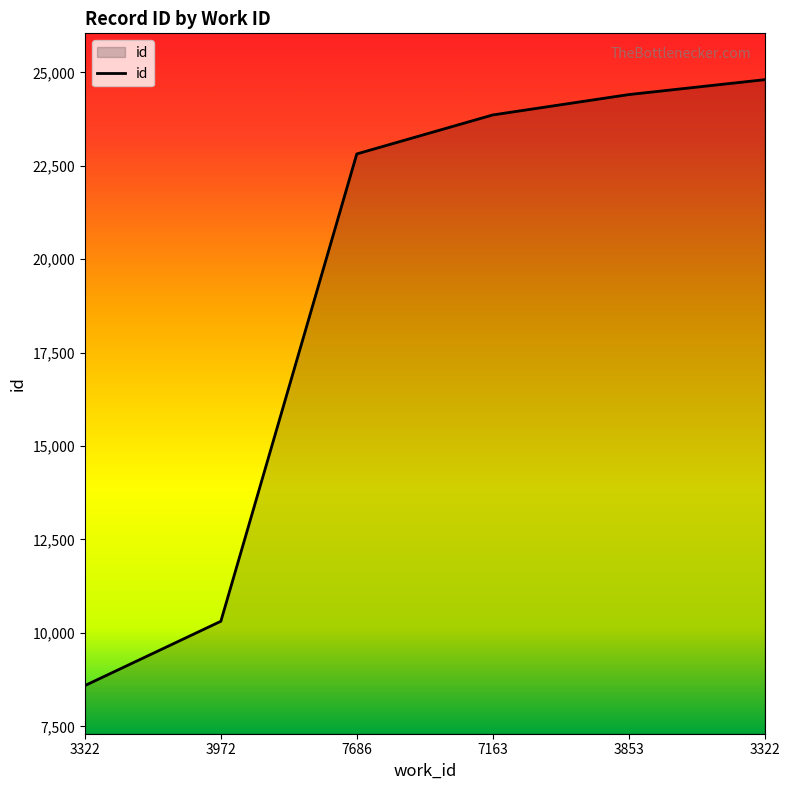

How many lines are shown in the chart?

1